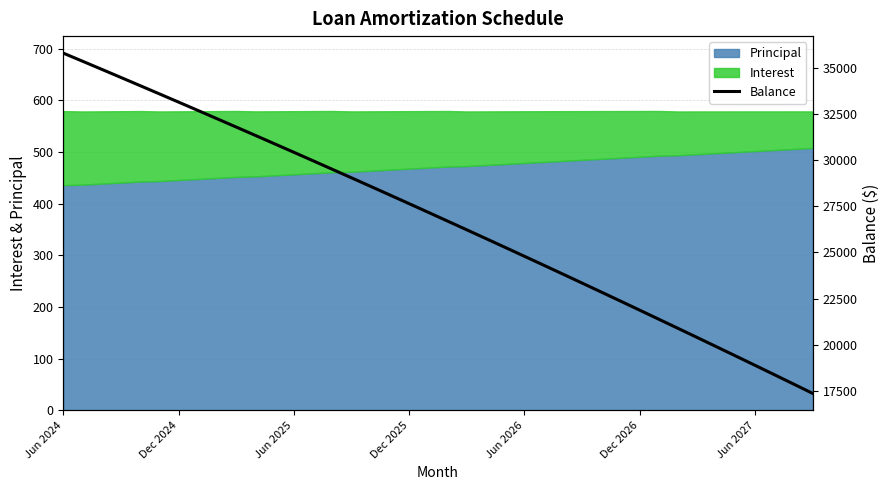

What is the minimum value for Principal?

436.0